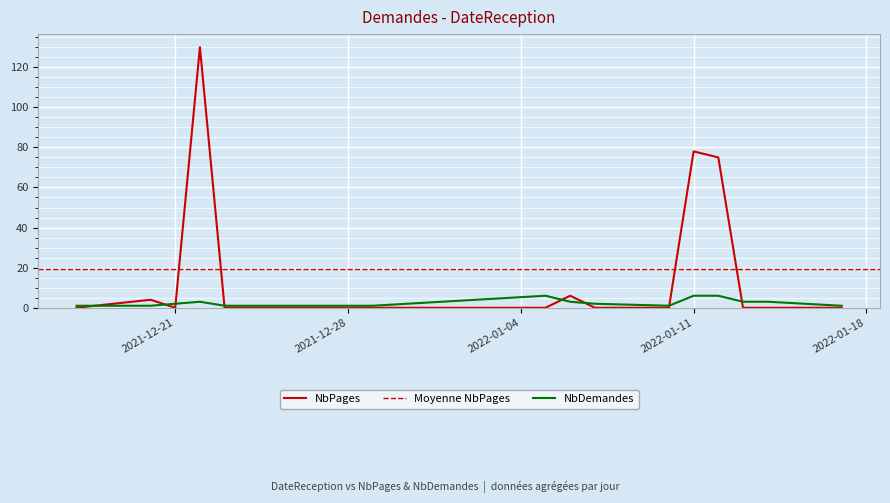

What is the label of the 13th point from the left?

2022-01-05